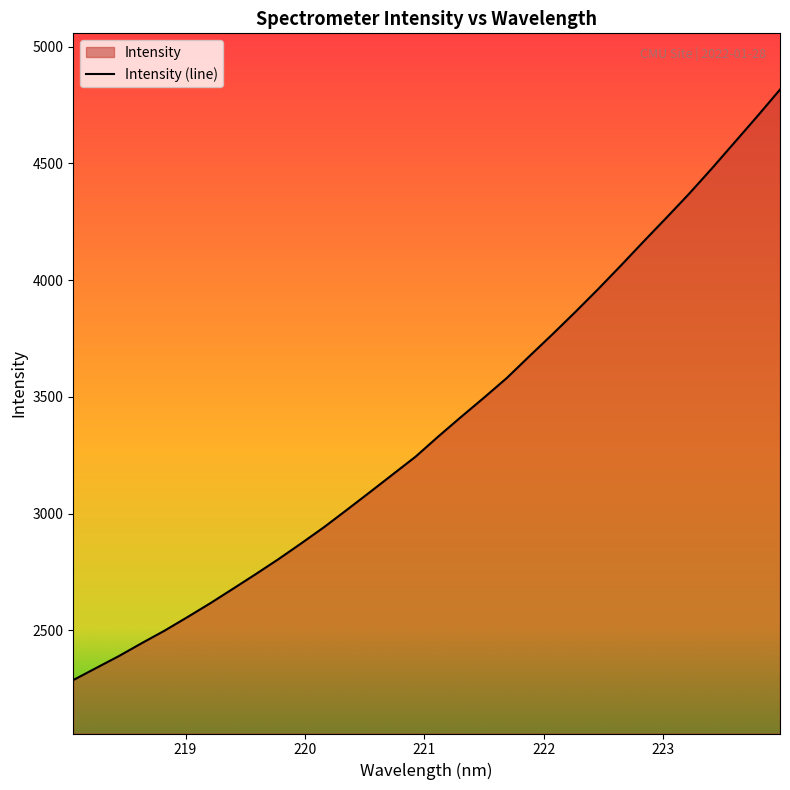

What is the difference between the second highest and second lowest values?

2361.8